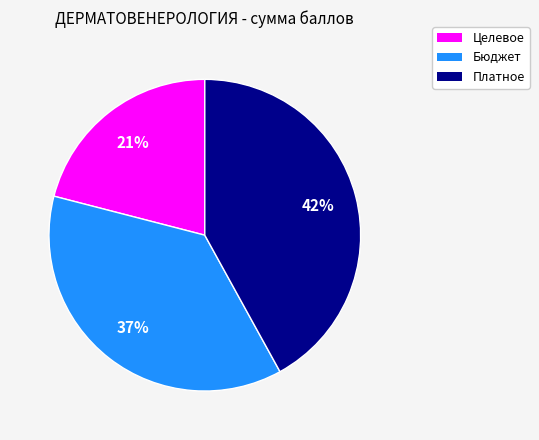

Is there a majority slice in this chart?

No